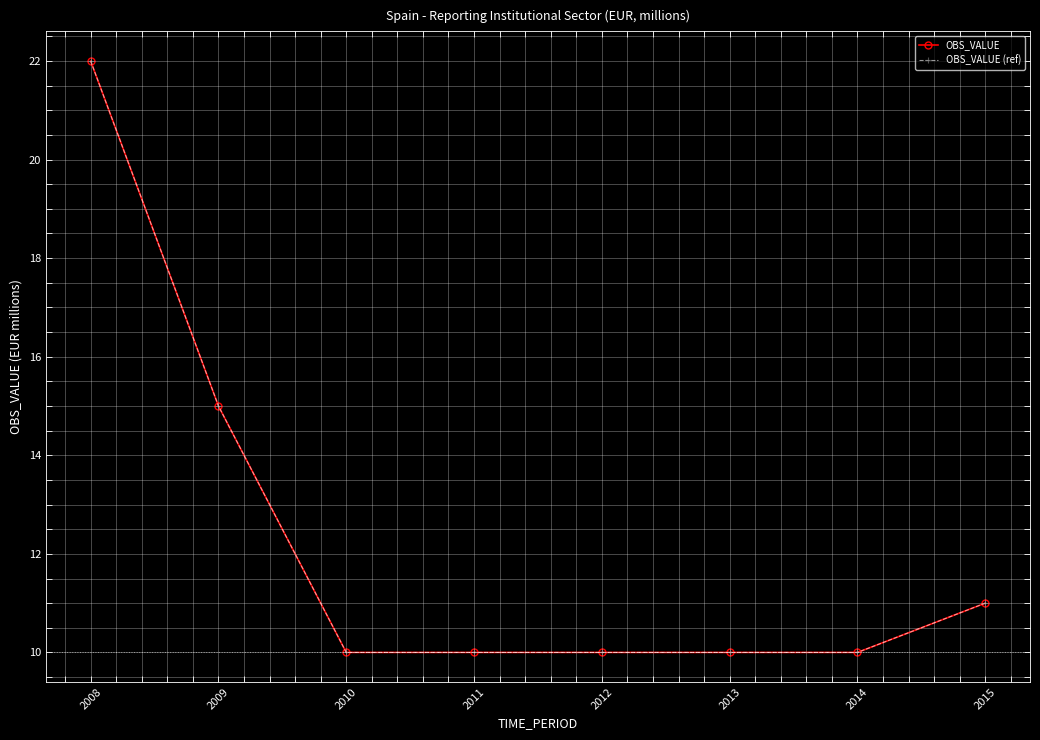

What is the highest value of the OBS_VALUE (ref) series?

22